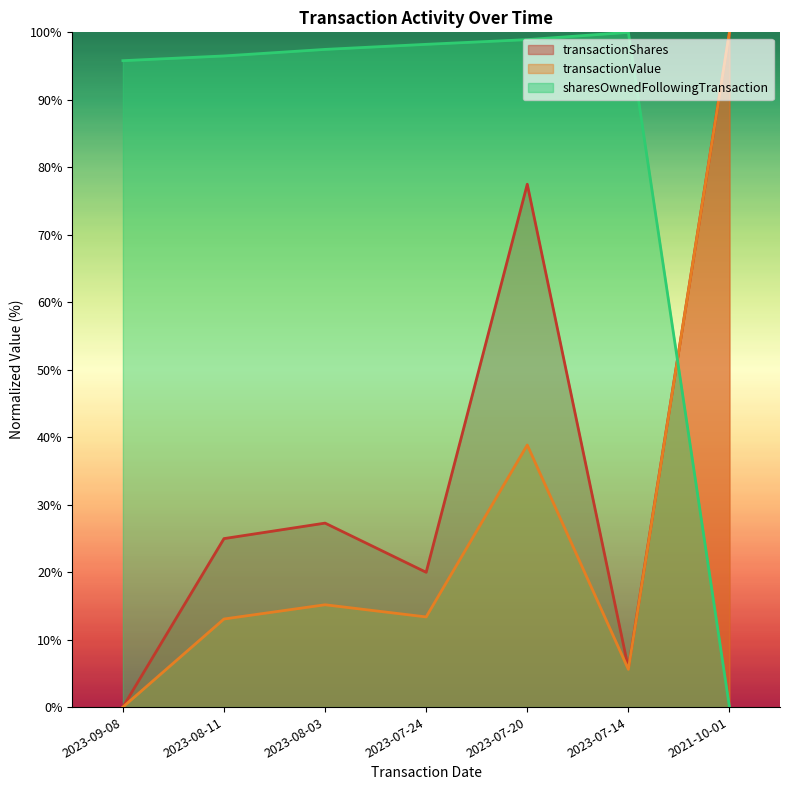

In transactionShares, how many points are higher than both neighbors (excluding endpoints)?

2